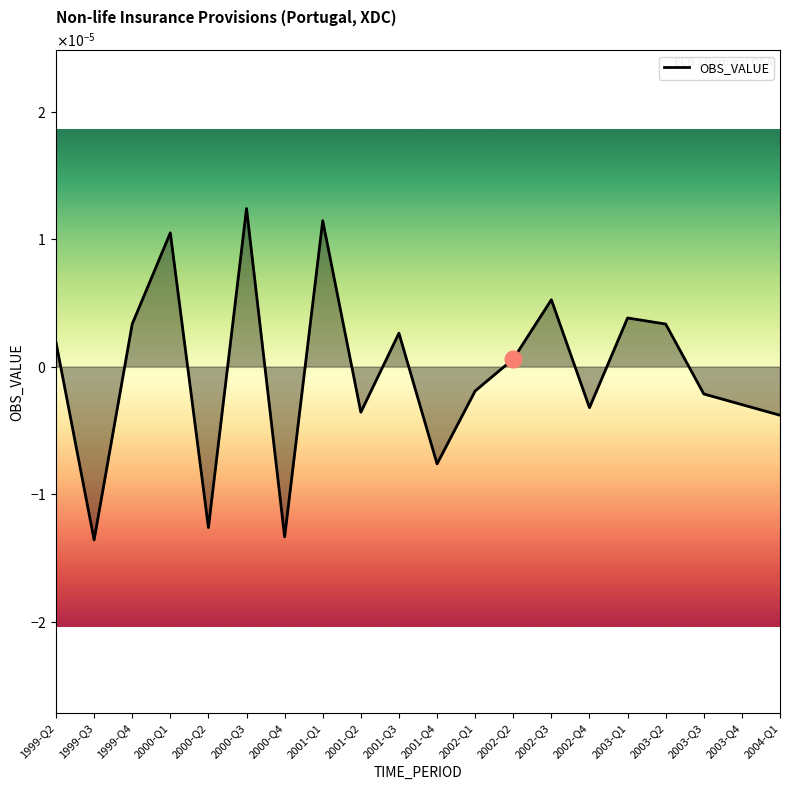

Where is the data nearest to the value 0?

2002-Q2